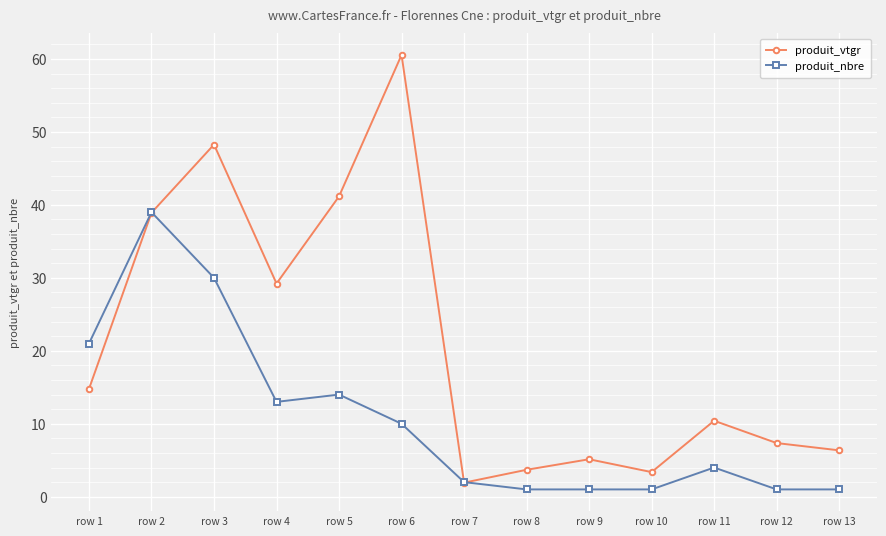

What is the sum of the produit_vtgr values at row 9 and row 1?

19.9